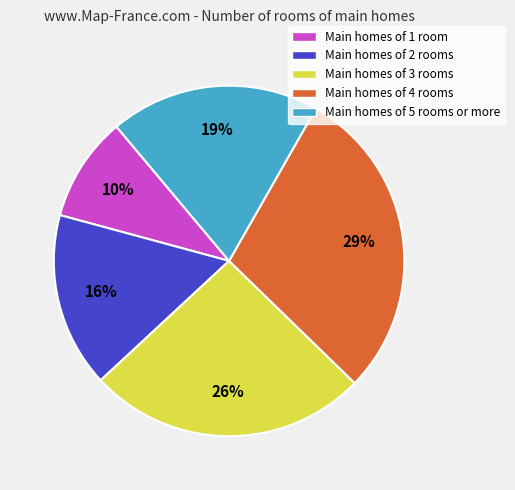

Does any single category account for the majority?

No